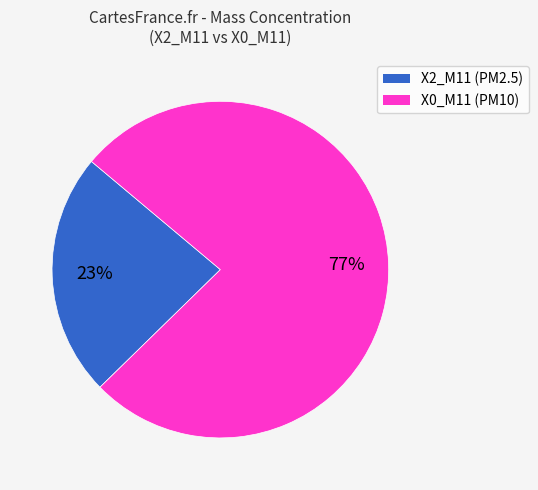

Is there any slice that represents more than half of the pie?

Yes